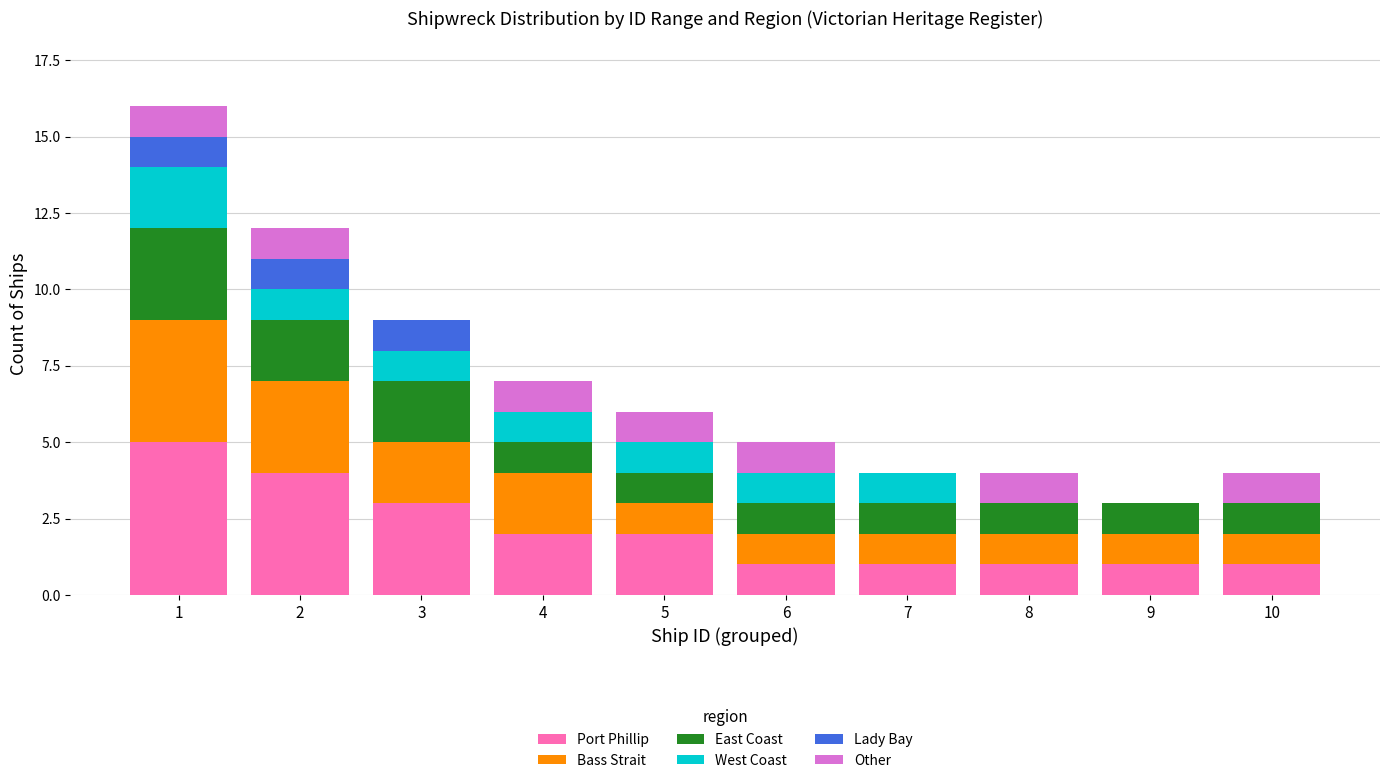

The value of Port Phillip at 2 is 1. True or false?

False